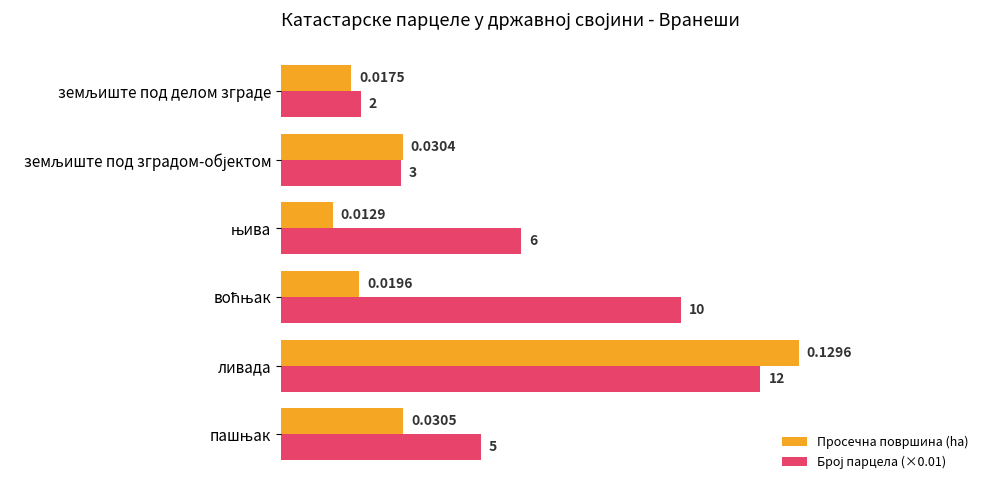

At which category is the sum across all series the highest?

ливада